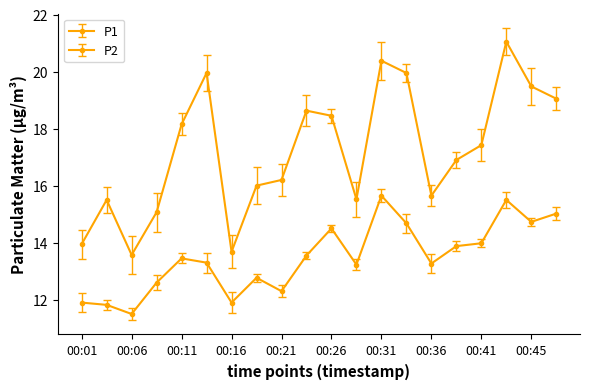

How many data points in P2 are above 13?

13